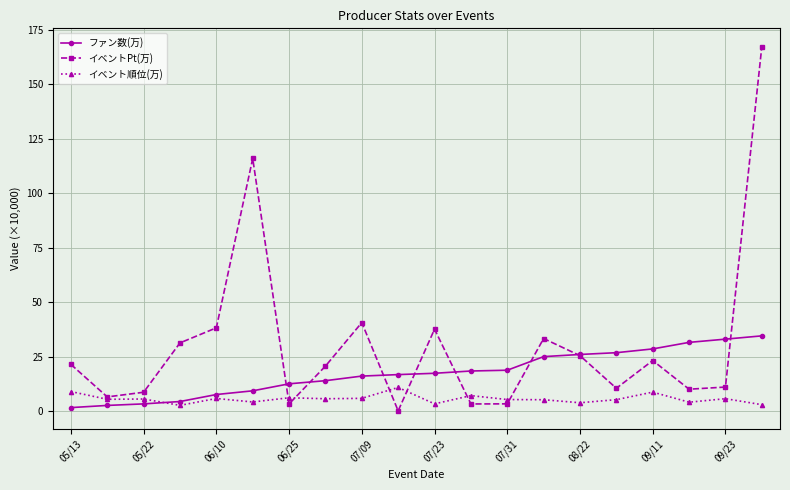

List the series in order of their overall mean, highest first.

イベントPt(万), ファン数(万), イベント順位(万)